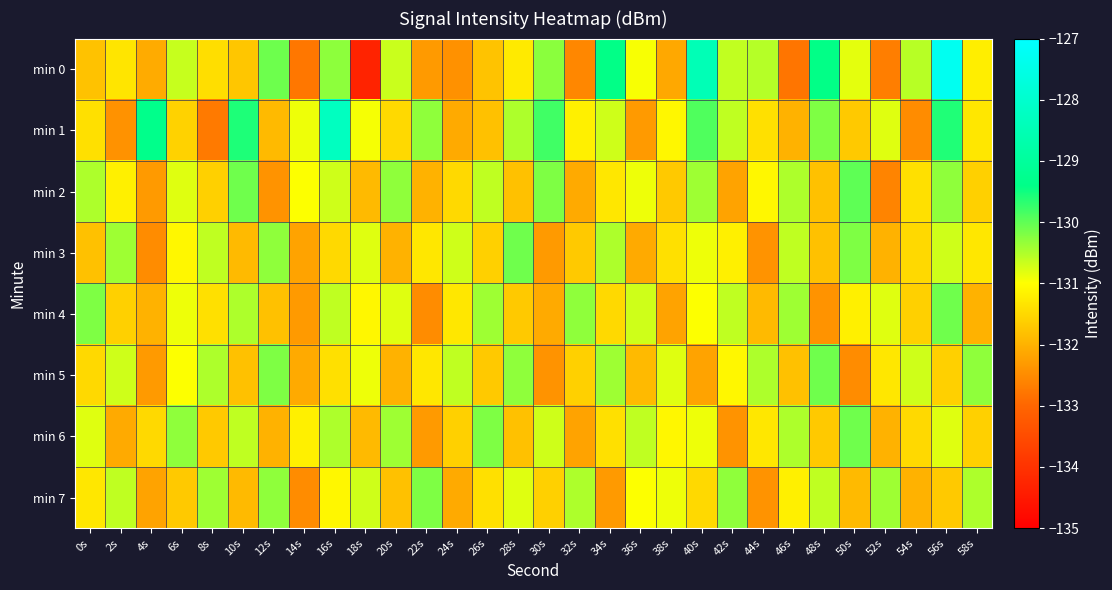

Reading right to left, extract all data points from this chart.

min 0: 58s=-131.2	56s=-127.3	54s=-130.6	52s=-132.7	50s=-130.8	48s=-129.4	46s=-132.8	44s=-130.5	42s=-130.6	40s=-128.5	38s=-132.1	36s=-131.0	34s=-129.4	32s=-132.6	30s=-130.3	28s=-131.3	26s=-131.8	24s=-132.4	22s=-132.3	20s=-130.7	18s=-134.3	16s=-130.3	14s=-132.8	12s=-130.1	10s=-131.7	8s=-131.4	6s=-130.6	4s=-132.1	2s=-131.3	0s=-131.8
min 1: 58s=-131.3	56s=-129.6	54s=-132.5	52s=-130.8	50s=-131.7	48s=-130.2	46s=-132.0	44s=-131.4	42s=-130.6	40s=-129.9	38s=-131.1	36s=-132.3	34s=-130.7	32s=-131.2	30s=-129.8	28s=-130.5	26s=-131.8	24s=-132.1	22s=-130.3	20s=-131.5	18s=-130.9	16s=-128.3	14s=-130.9	12s=-131.9	10s=-129.6	8s=-132.7	6s=-131.6	4s=-129.3	2s=-132.4	0s=-131.4
min 2: 58s=-131.6	56s=-130.3	54s=-131.4	52s=-132.6	50s=-130.0	48s=-131.8	46s=-130.5	44s=-131.1	42s=-132.2	40s=-130.4	38s=-131.7	36s=-130.9	34s=-131.3	32s=-132.1	30s=-130.2	28s=-131.8	26s=-130.6	24s=-131.5	22s=-132.0	20s=-130.3	18s=-131.9	16s=-130.7	14s=-131.0	12s=-132.4	10s=-130.1	8s=-131.6	6s=-130.8	4s=-132.3	2s=-131.2	0s=-130.5
min 3: 58s=-131.3	56s=-130.7	54s=-131.5	52s=-132.0	50s=-130.2	48s=-131.8	46s=-130.6	44s=-132.4	42s=-131.2	40s=-130.9	38s=-131.4	36s=-132.1	34s=-130.5	32s=-131.7	30s=-132.3	28s=-130.1	26s=-131.6	24s=-130.7	22s=-131.3	20s=-132.0	18s=-130.8	16s=-131.5	14s=-132.2	12s=-130.3	10s=-131.9	8s=-130.6	6s=-131.1	4s=-132.5	2s=-130.4	0s=-131.8
min 4: 58s=-132.0	56s=-130.1	54s=-131.6	52s=-130.8	50s=-131.2	48s=-132.4	46s=-130.4	44s=-131.9	42s=-130.6	40s=-131.0	38s=-132.2	36s=-130.7	34s=-131.5	32s=-130.3	30s=-132.1	28s=-131.7	26s=-130.4	24s=-131.3	22s=-132.5	20s=-130.8	18s=-131.1	16s=-130.6	14s=-132.3	12s=-131.8	10s=-130.5	8s=-131.4	6s=-130.9	4s=-132.0	2s=-131.6	0s=-130.2
min 5: 58s=-130.3	56s=-131.6	54s=-130.7	52s=-131.3	50s=-132.5	48s=-130.1	46s=-131.8	44s=-130.5	42s=-131.1	40s=-132.2	38s=-130.8	36s=-131.9	34s=-130.4	32s=-131.6	30s=-132.4	28s=-130.3	26s=-131.7	24s=-130.6	22s=-131.3	20s=-132.0	18s=-130.9	16s=-131.4	14s=-132.1	12s=-130.2	10s=-131.8	8s=-130.5	6s=-131.0	4s=-132.3	2s=-130.7	0s=-131.5
min 6: 58s=-131.6	56s=-130.8	54s=-131.5	52s=-132.0	50s=-130.1	48s=-131.7	46s=-130.5	44s=-131.3	42s=-132.4	40s=-130.9	38s=-131.1	36s=-130.6	34s=-131.4	32s=-132.2	30s=-130.7	28s=-131.8	26s=-130.2	24s=-131.6	22s=-132.3	20s=-130.4	18s=-131.9	16s=-130.5	14s=-131.2	12s=-132.0	10s=-130.6	8s=-131.7	6s=-130.3	4s=-131.5	2s=-132.1	0s=-130.8
min 7: 58s=-130.5	56s=-131.7	54s=-132.0	52s=-130.4	50s=-131.9	48s=-130.6	46s=-131.2	44s=-132.4	42s=-130.3	40s=-131.5	38s=-130.9	36s=-131.0	34s=-132.3	32s=-130.5	30s=-131.6	28s=-130.8	26s=-131.4	24s=-132.1	22s=-130.2	20s=-131.8	18s=-130.7	16s=-131.1	14s=-132.5	12s=-130.3	10s=-131.9	8s=-130.4	6s=-131.7	4s=-132.2	2s=-130.6	0s=-131.3